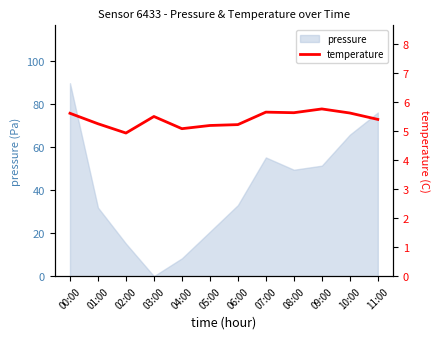

The value at 07:00 is 5.7. True or false?

True